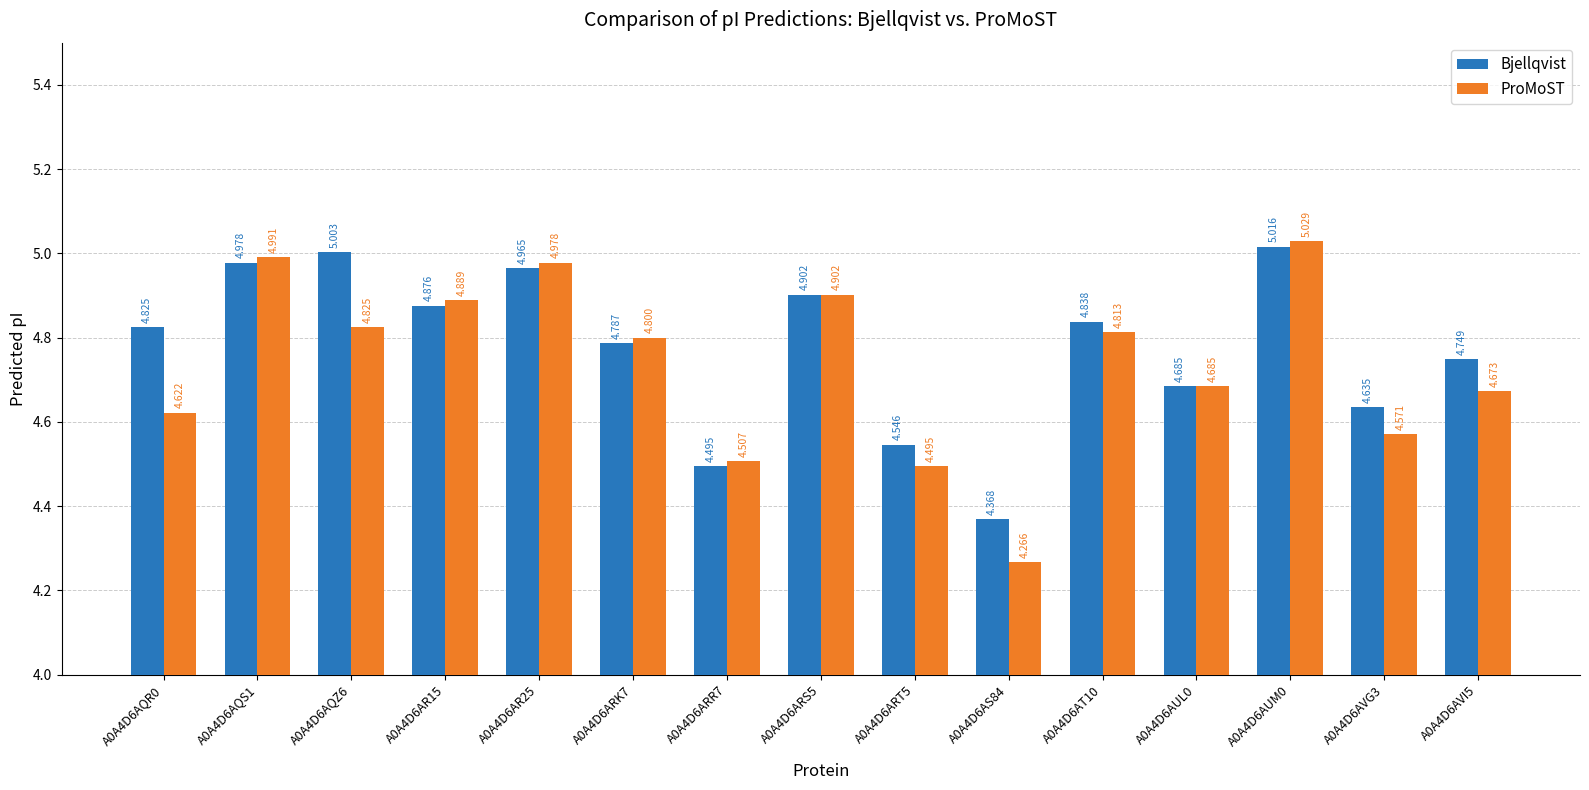

What is the value of the Bjellqvist bar at the 6th from the left?

4.8